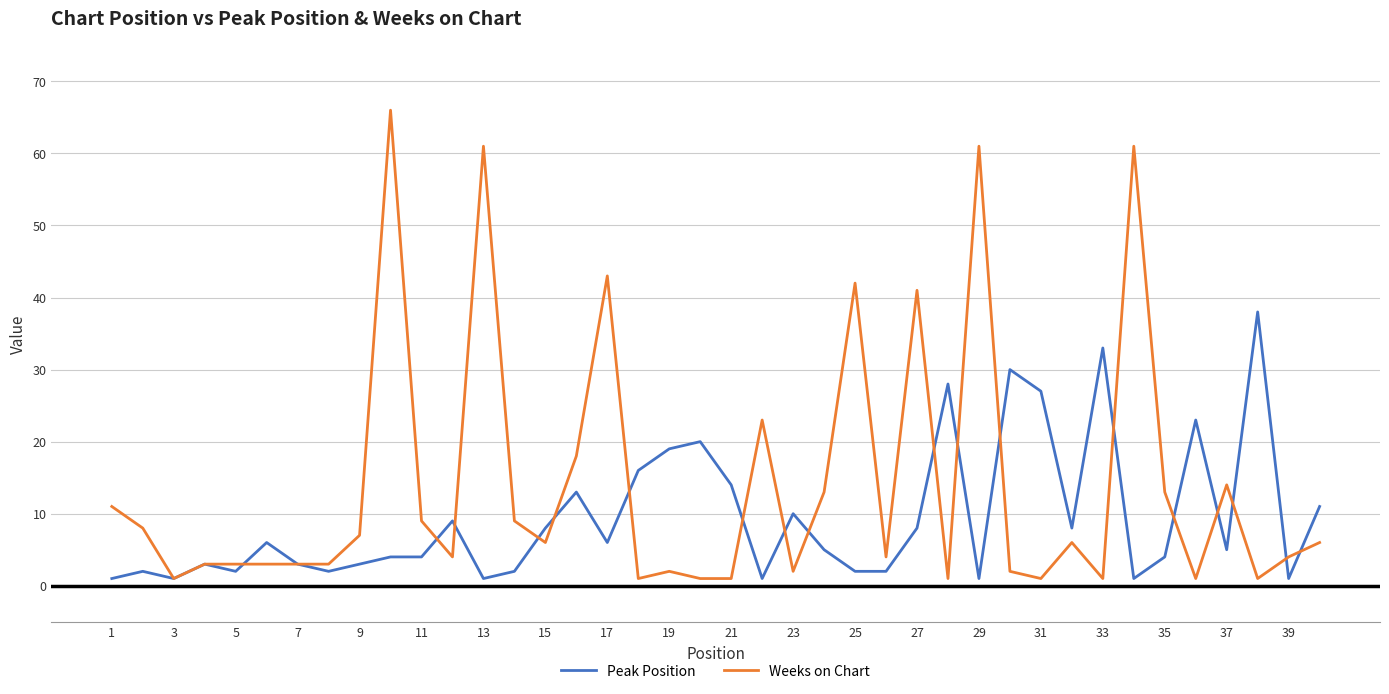

What is the maximum value for Weeks on Chart?

66